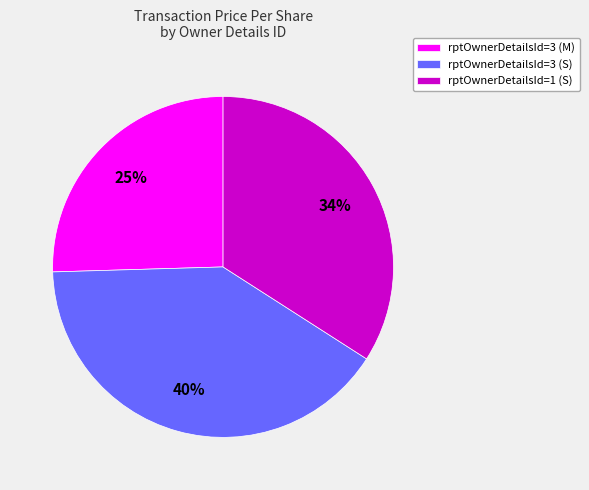

To the nearest percent, what is the average slice percentage?

33%